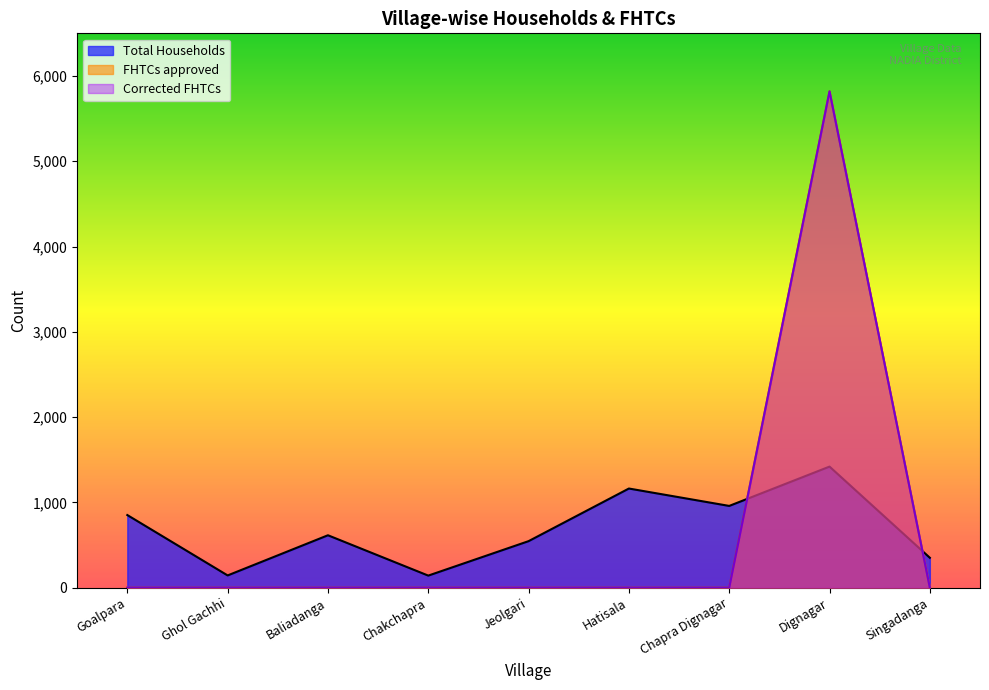

Which has a higher value, Baliadanga or Dignagar?

Dignagar